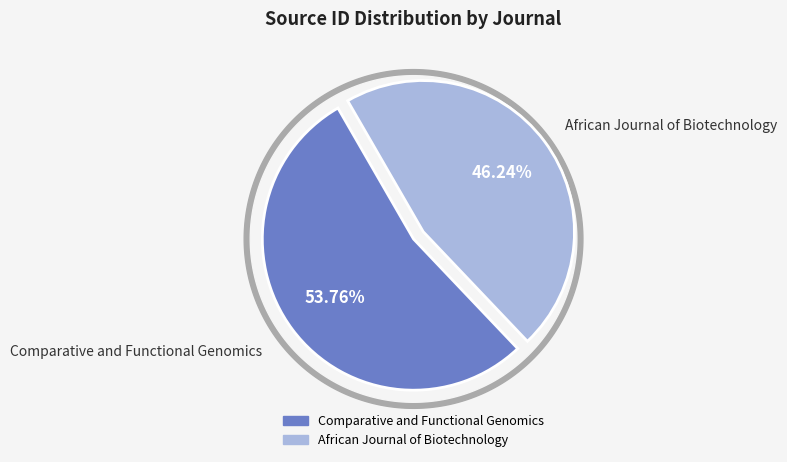

To the nearest percent, what percentage of the pie is African Journal of Biotechnology?

46%